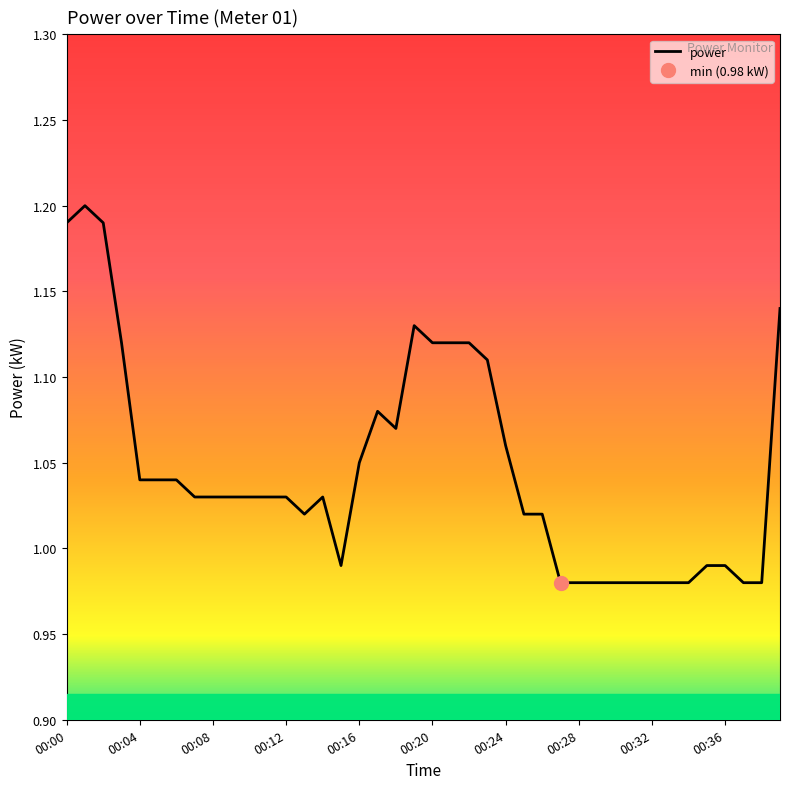

True or false: the data shows 1.0 at 31.

True